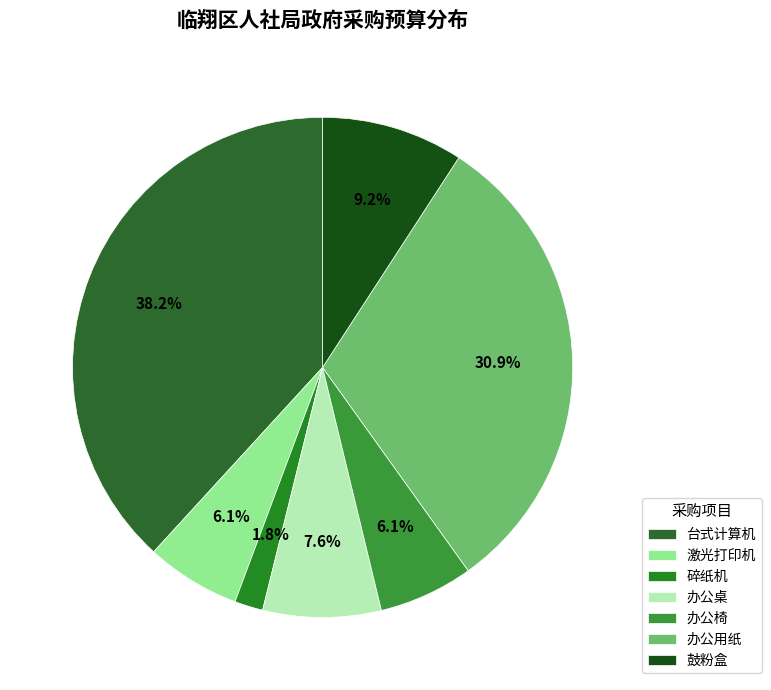

Between 台式计算机 and 鼓粉盒, which is larger?

台式计算机